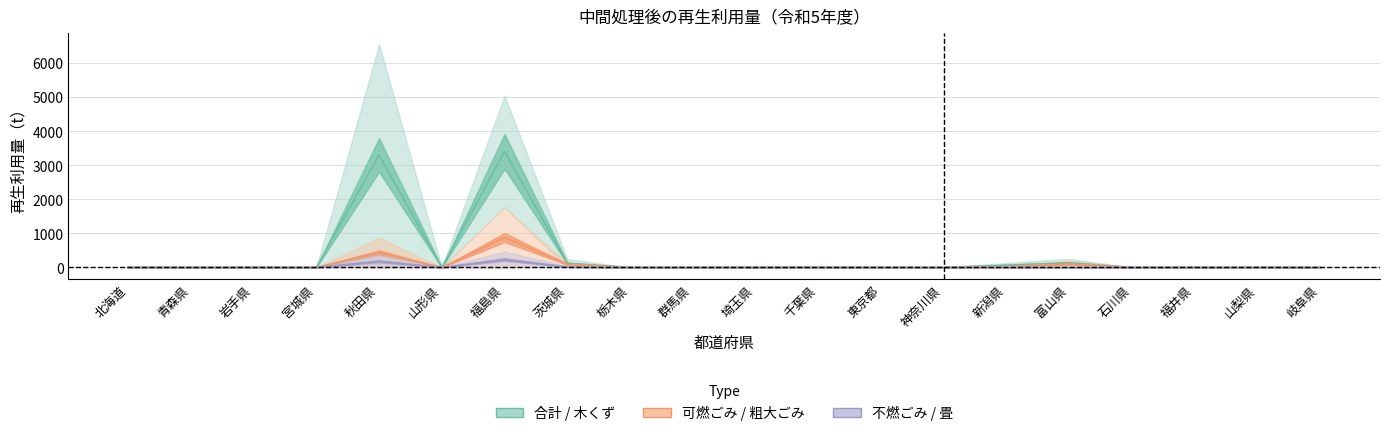

What is the label of the 12th point from the left?

千葉県